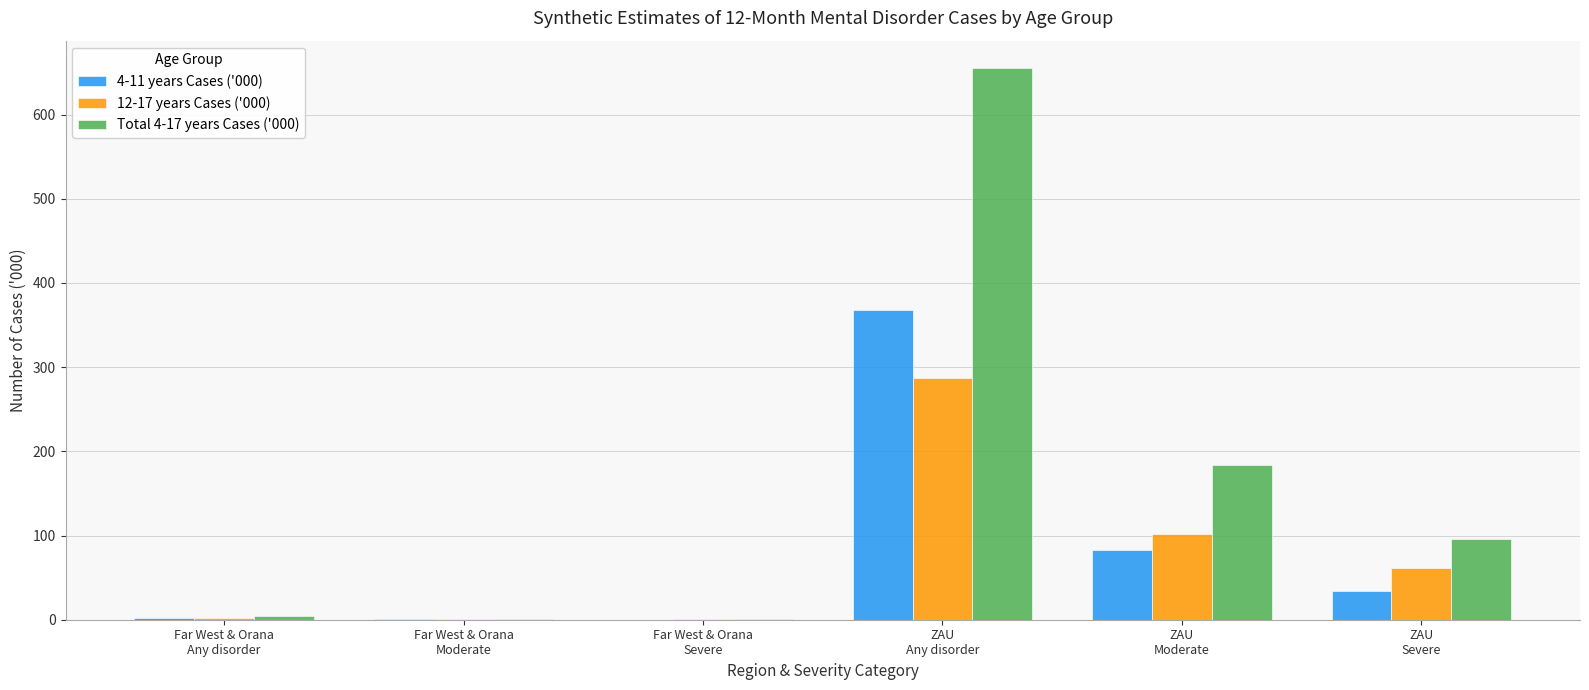

What is the highest value of the 4-11 years Cases ('000) series?

367.4